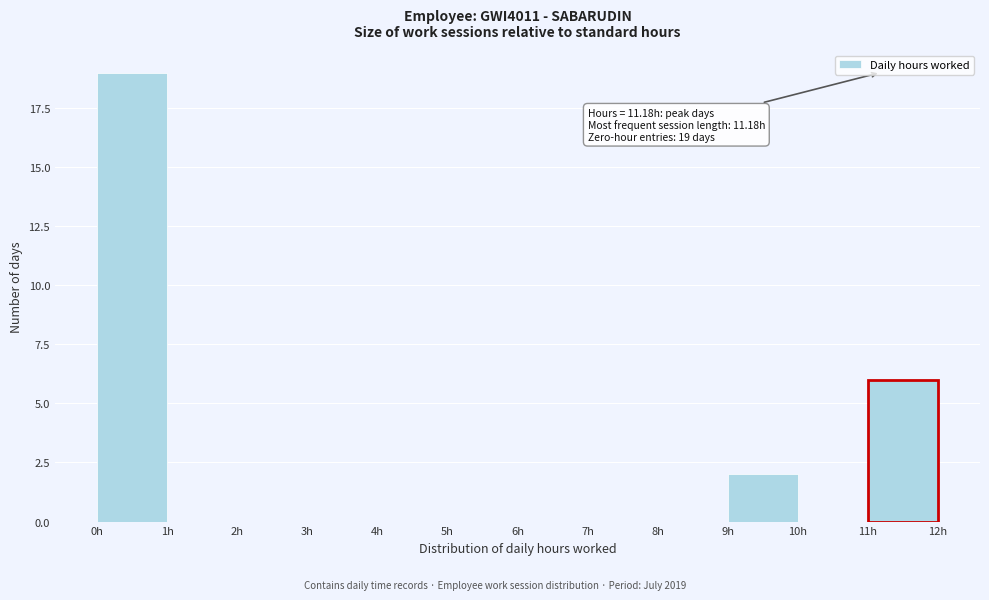

Over which range of the x-axis is the bar tallest?

0 to 1